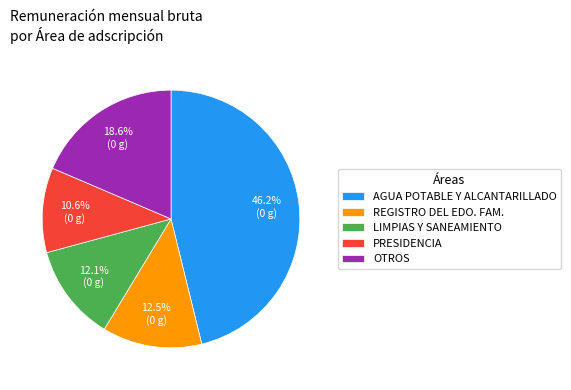

Combined, what portion of the pie is REGISTRO DEL EDO. FAM. and LIMPIAS Y SANEAMIENTO?

24.6%